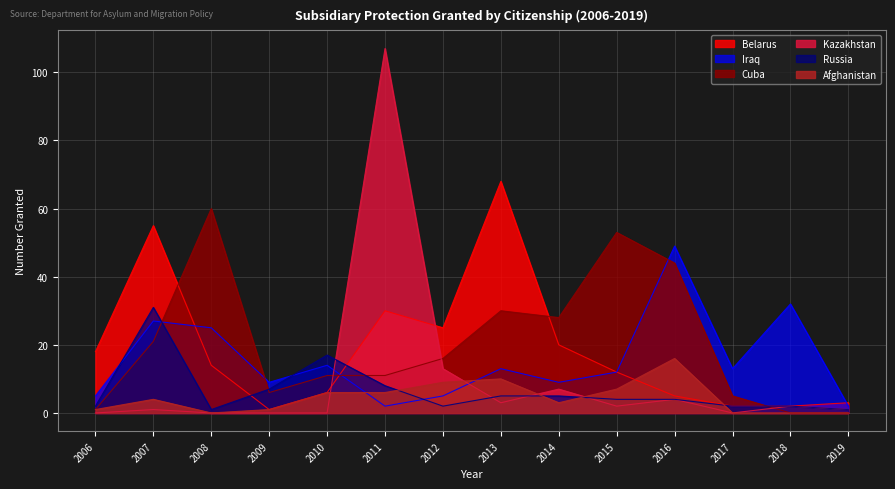

True or false: Russia and Cuba cross at least once.

True